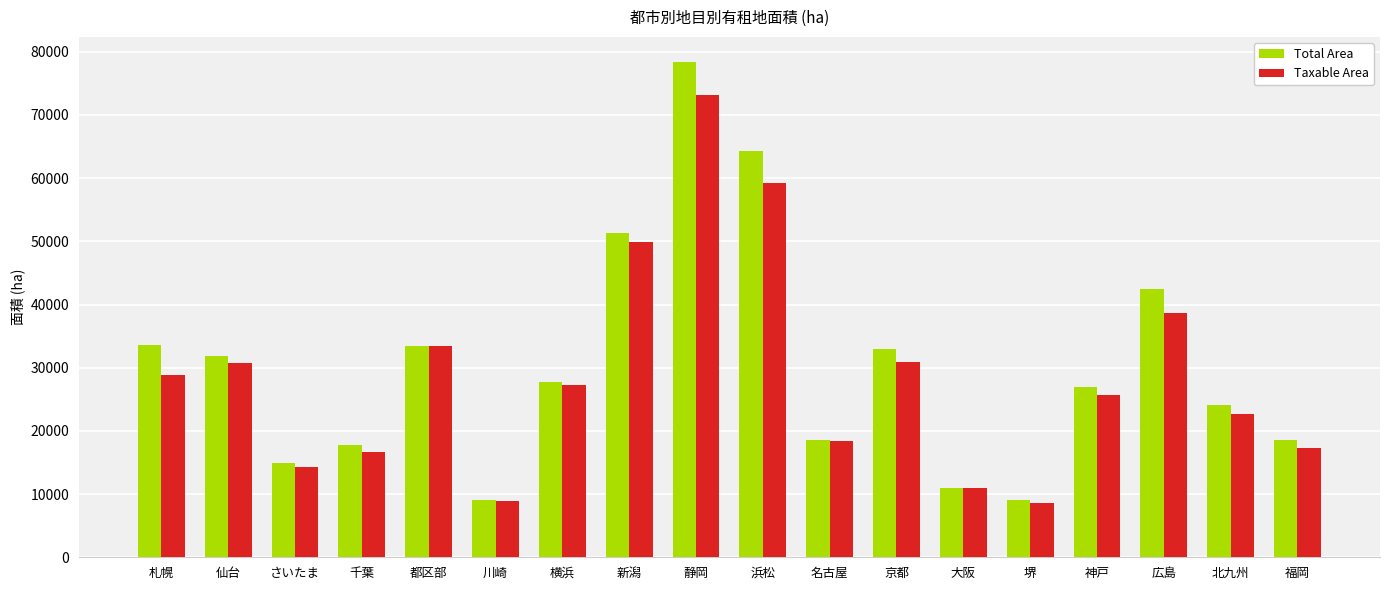

What is the difference between the highest and lowest values at 札幌?

4627.0